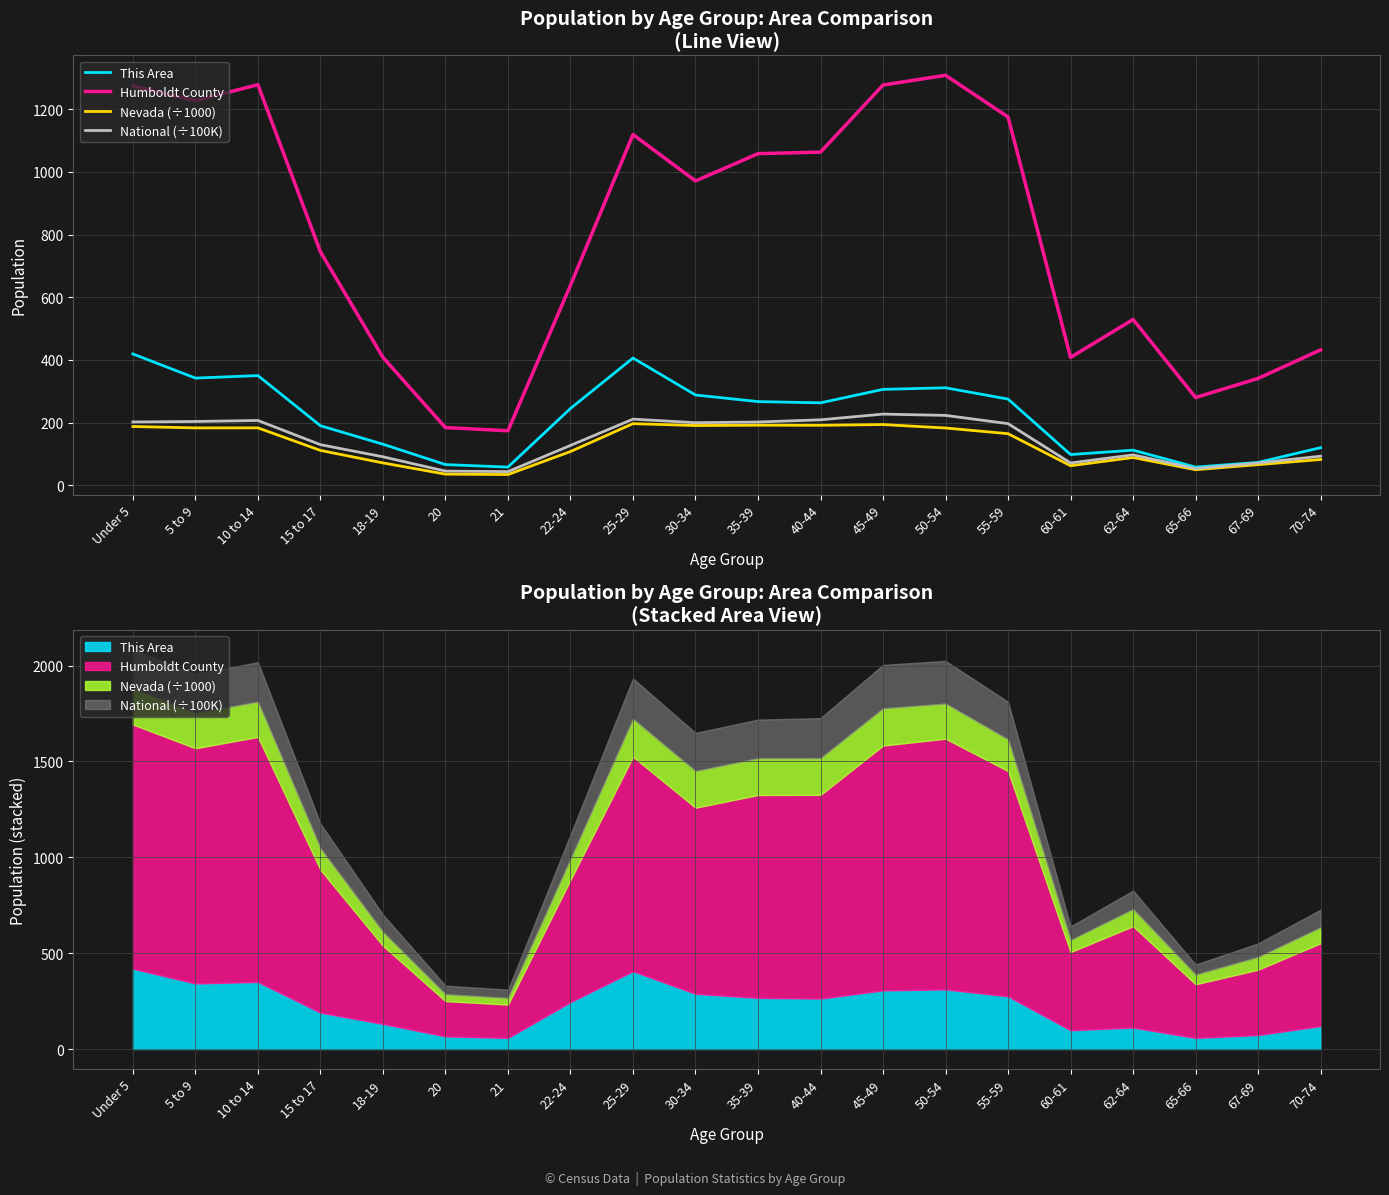

What is the greatest value displayed?

1308.0